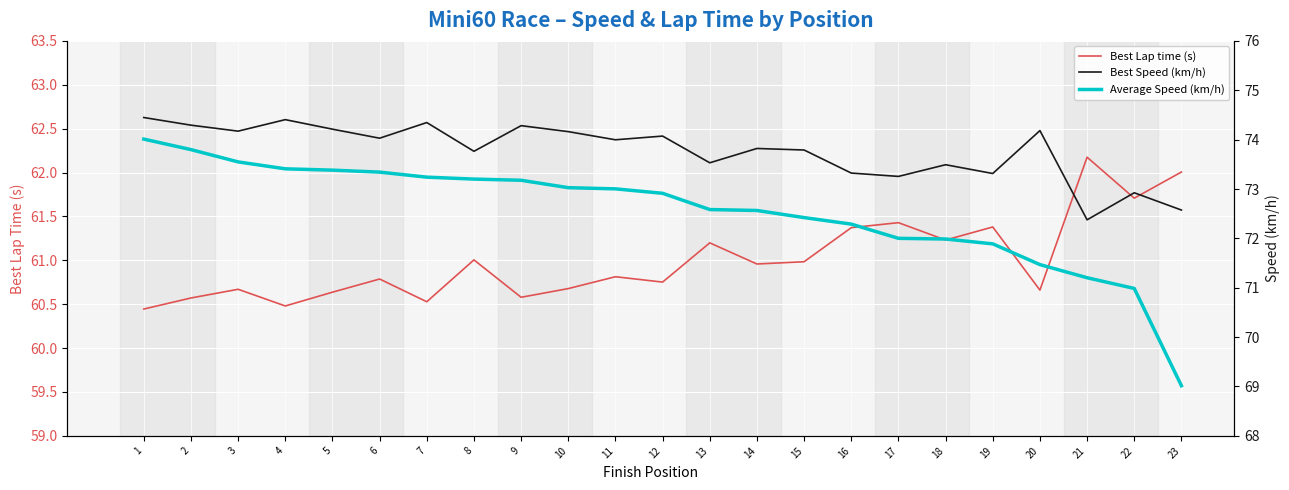

What is the average value of the Best Speed (km/h) series?

73.8